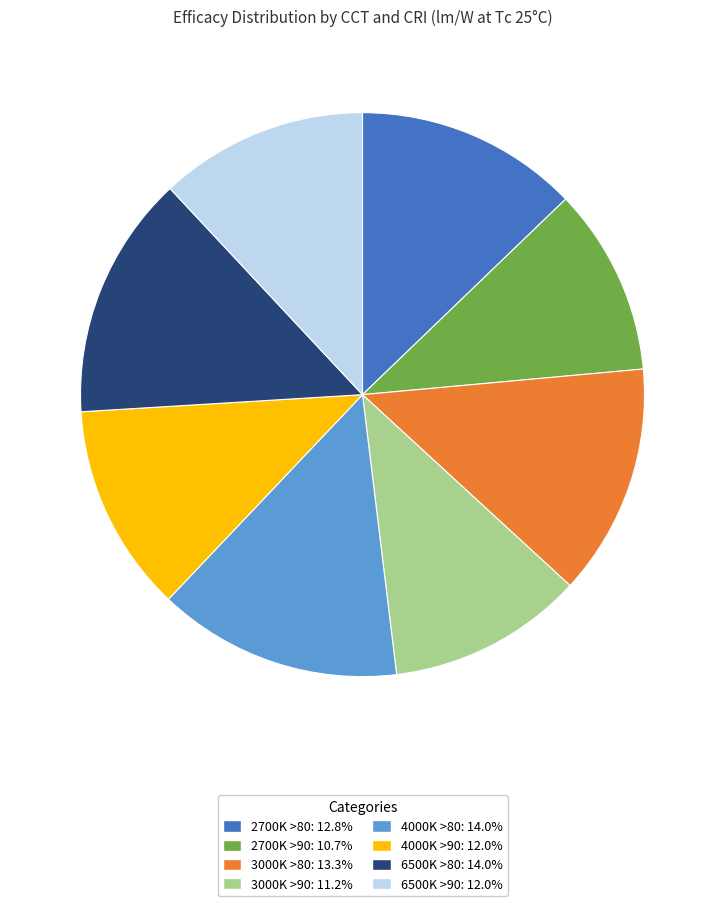

How many segments does this pie chart have?

8